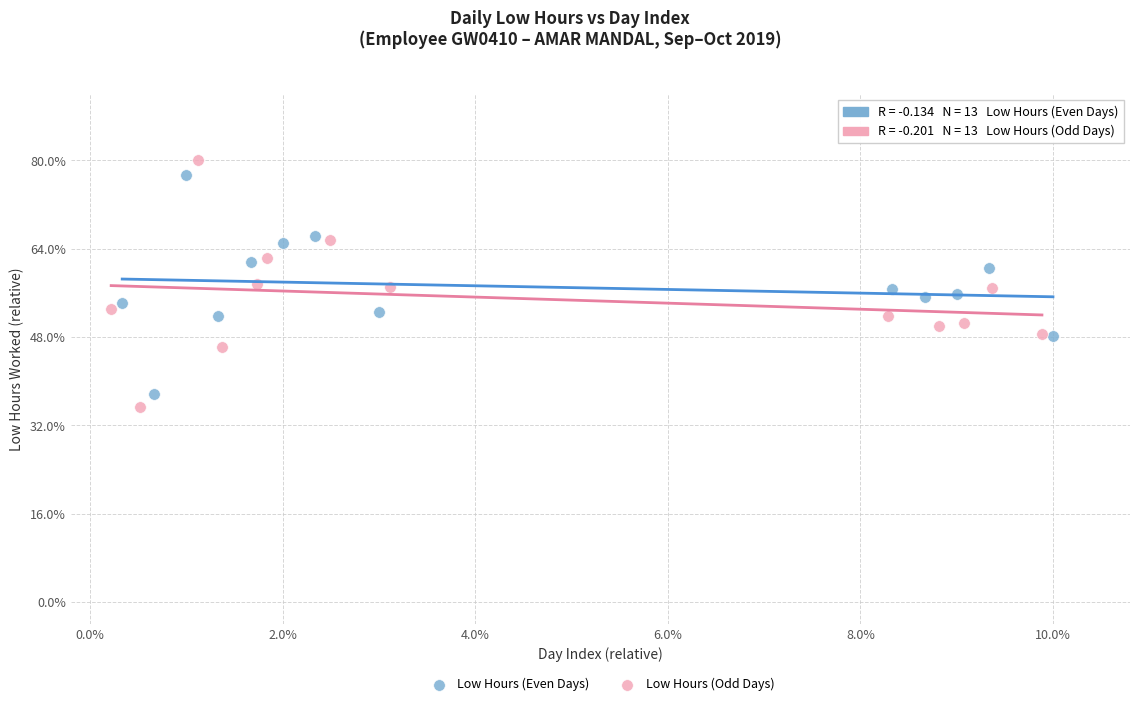

Which series contains the lowest Y value?

Low Hours (Odd Days)